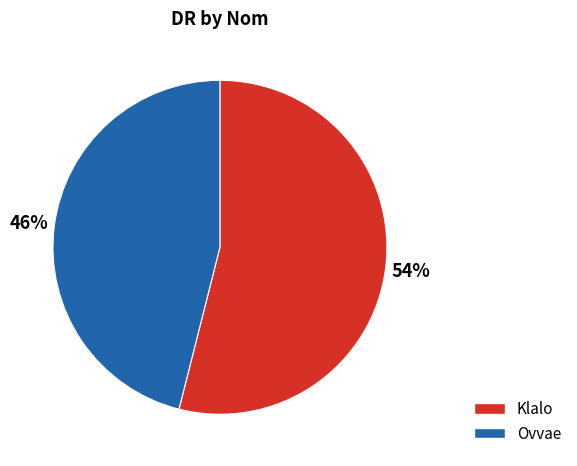

How many slices are in this pie chart?

2